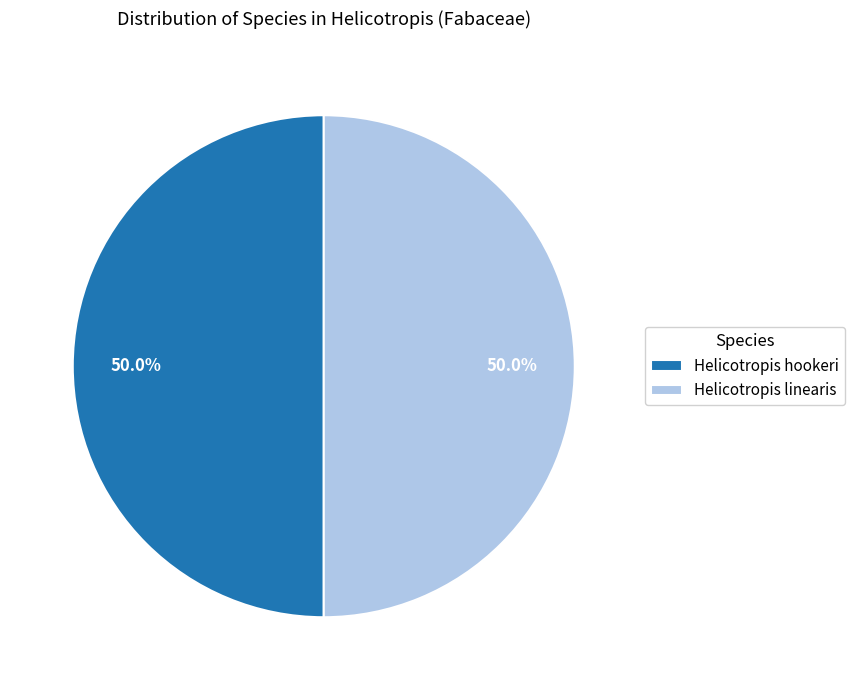

What is the ratio of the value at Helicotropis hookeri to the value at Helicotropis linearis?

1.0